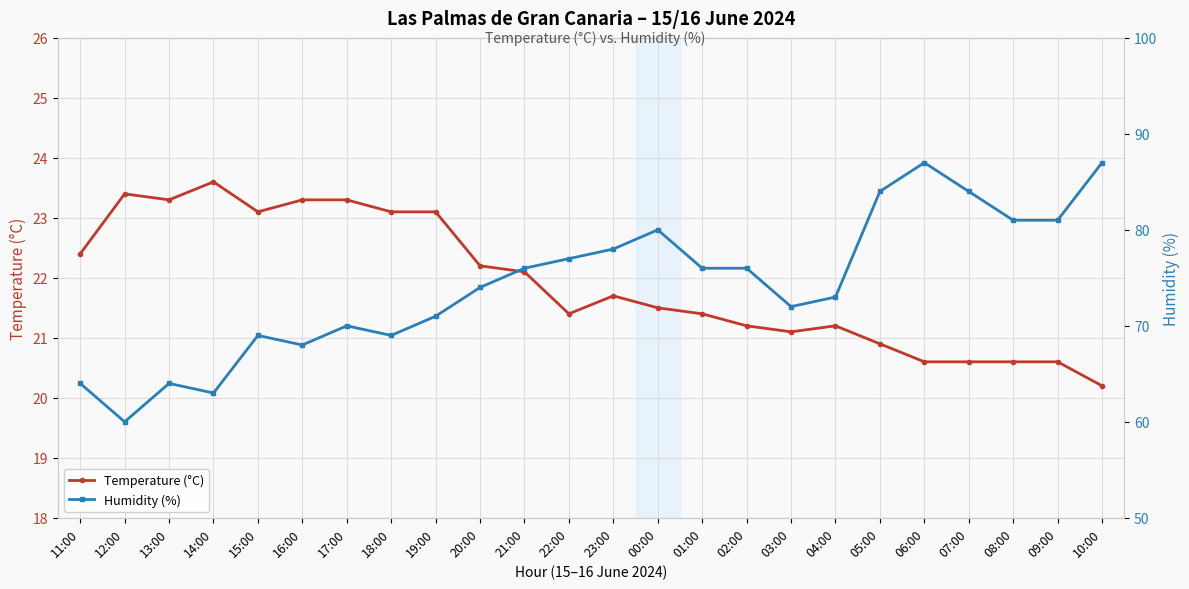

At which category does Humidity (%) reach its first local peak?

13:00